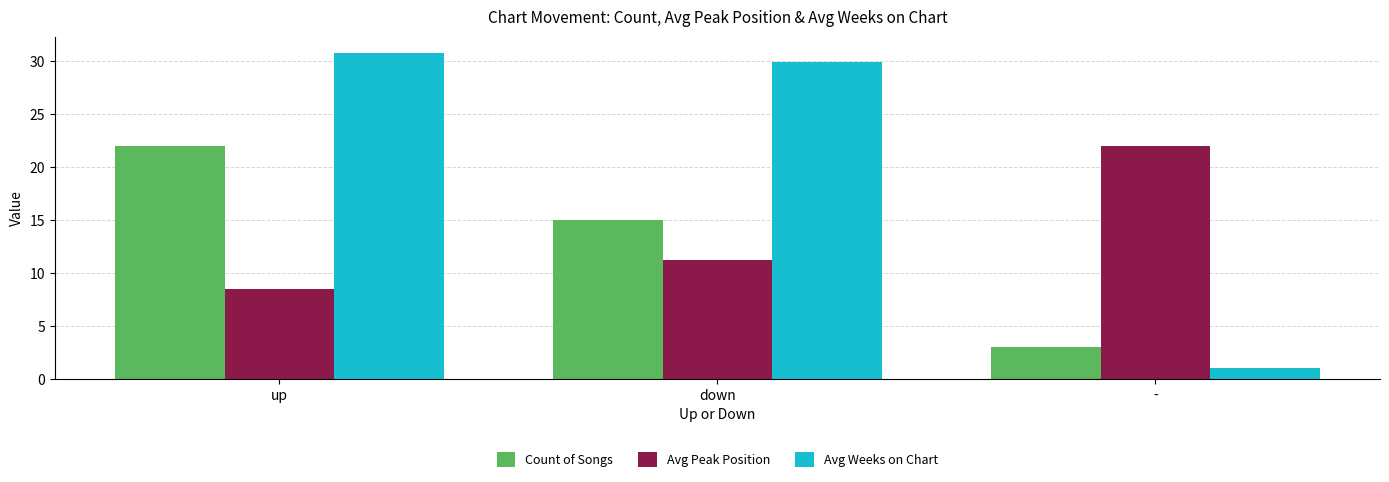

Which series has the widest spread of values?

Avg Weeks on Chart